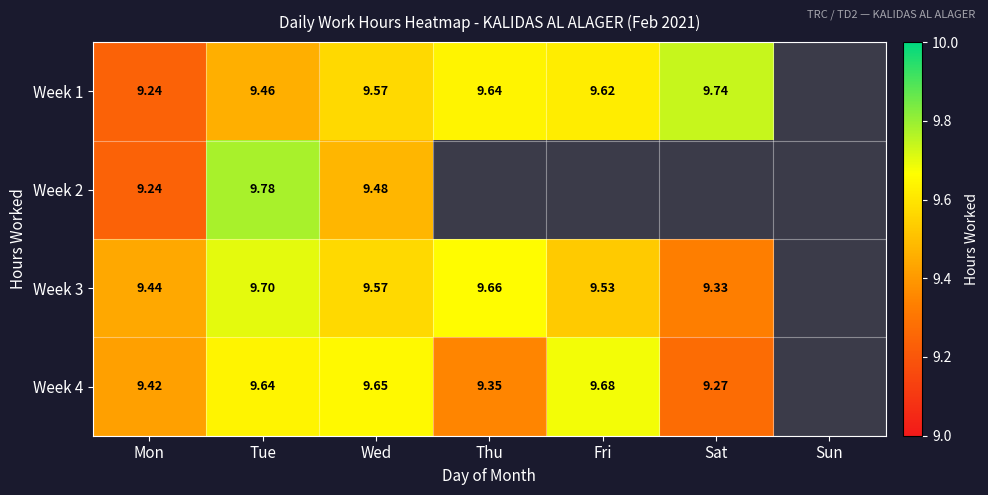

What is the difference between the Week 1 values at Mon and Thu?

0.4